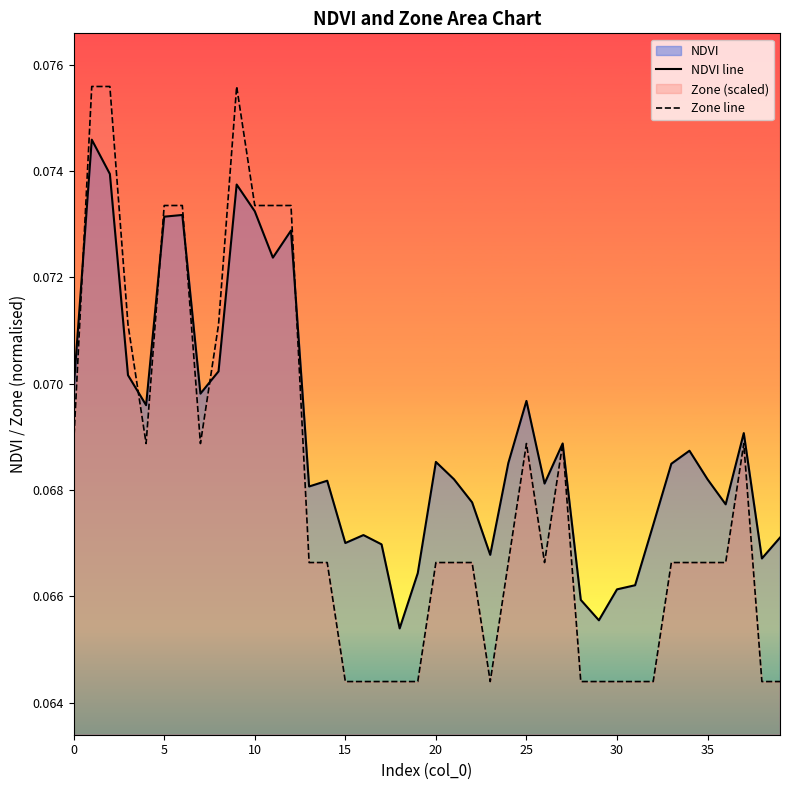

At how many categories does at least one series exceed 0?

40